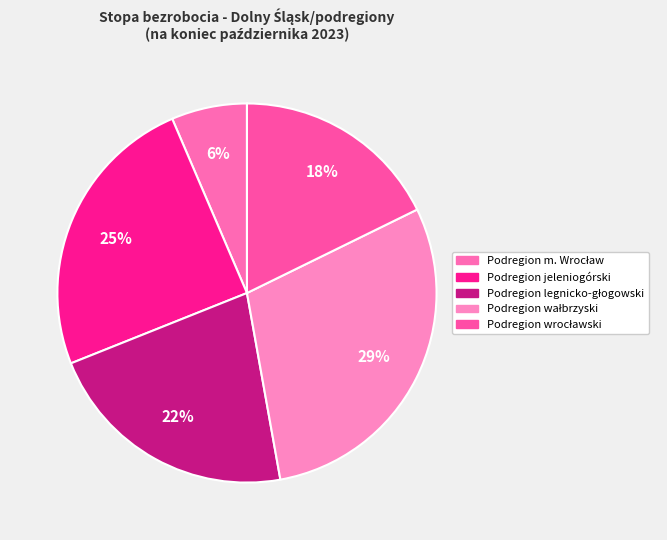

Combined, do Podregion wrocławski and Podregion wałbrzyski account for over 50%?

No